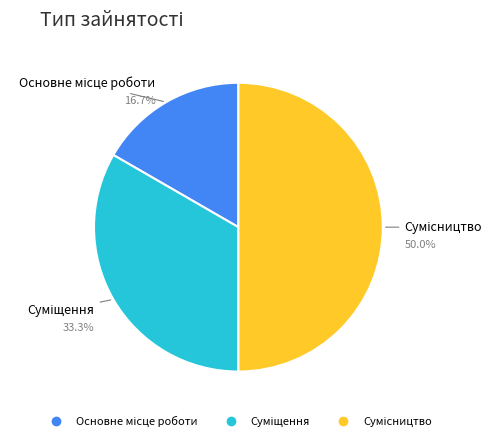

How many slices are in this pie chart?

3